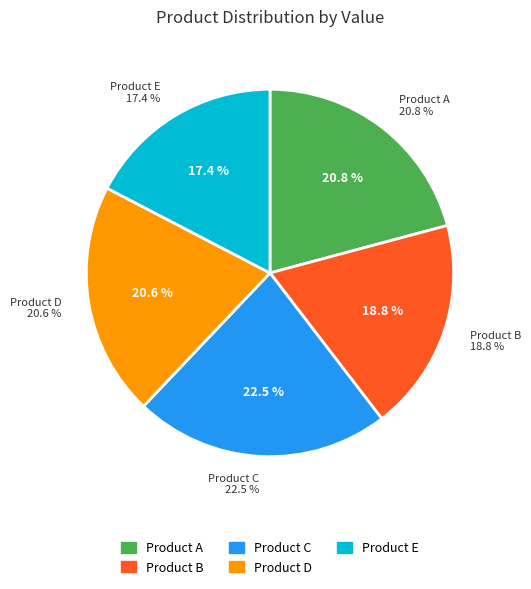

Approximately how many times larger is the value at Product A compared to Product C?

0.9